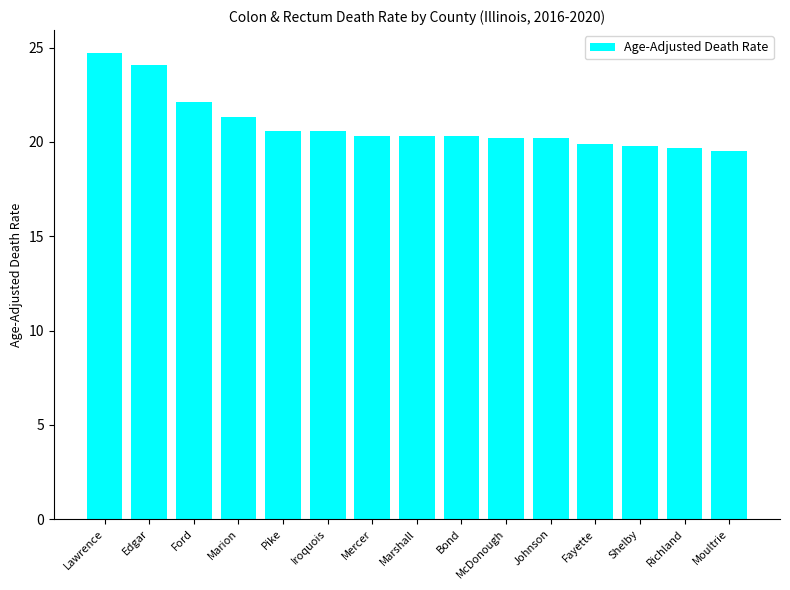

What is the sum of all values?

313.6